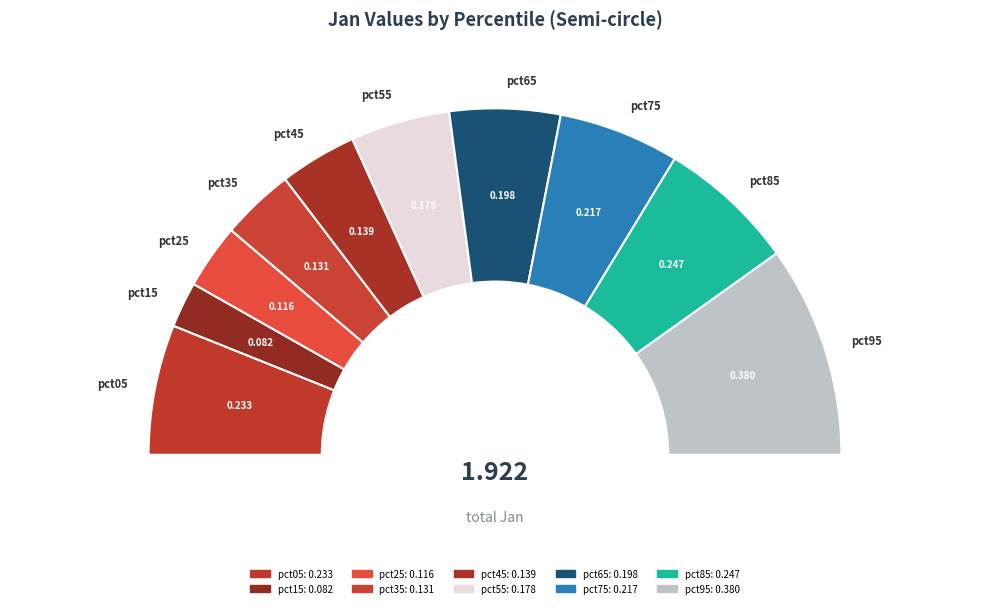

Count the number of slices in the pie.

10